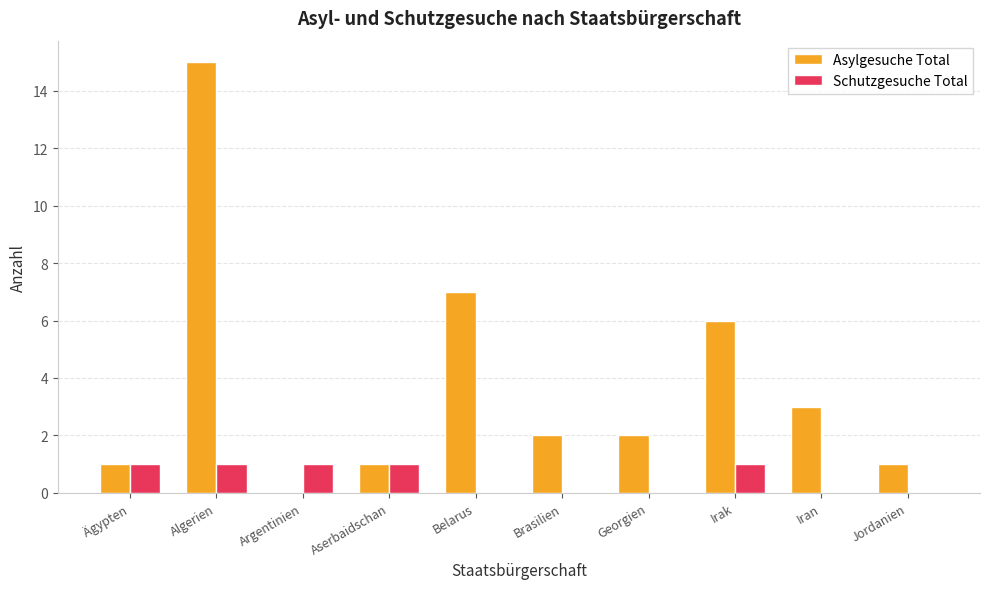

What value does the Asylgesuche Total series have at Irak, to the nearest 5?

5